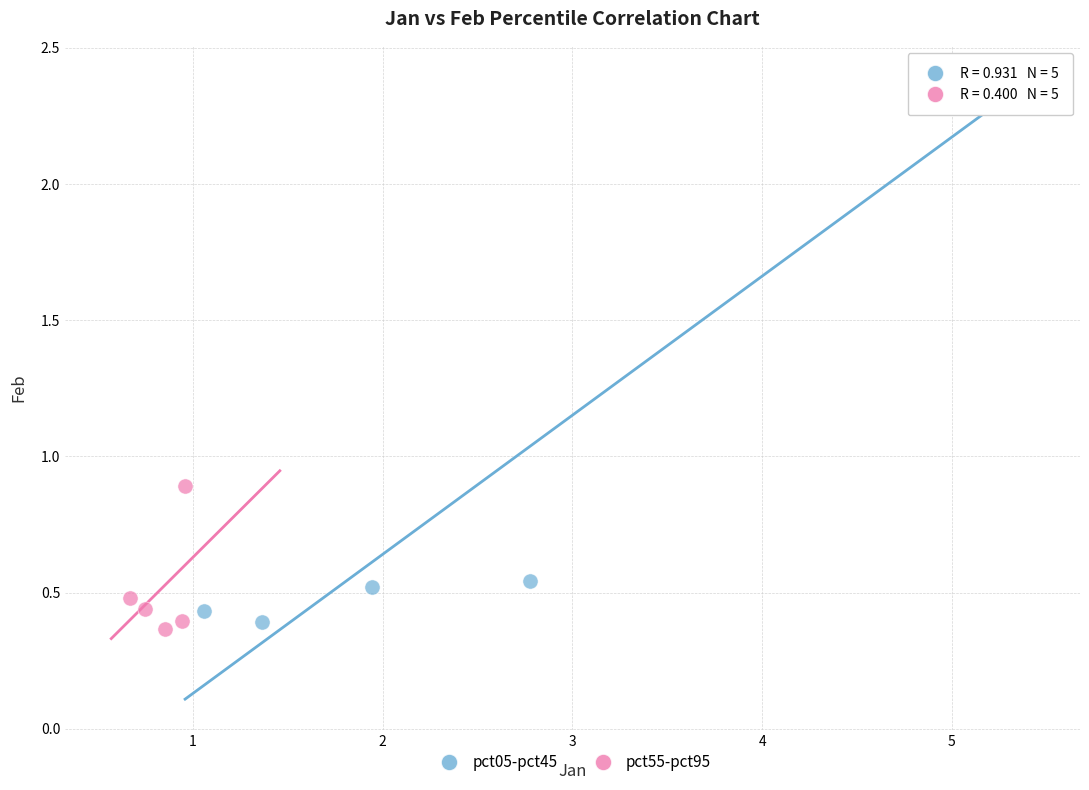

Which series contains the highest Y value?

pct05-pct45